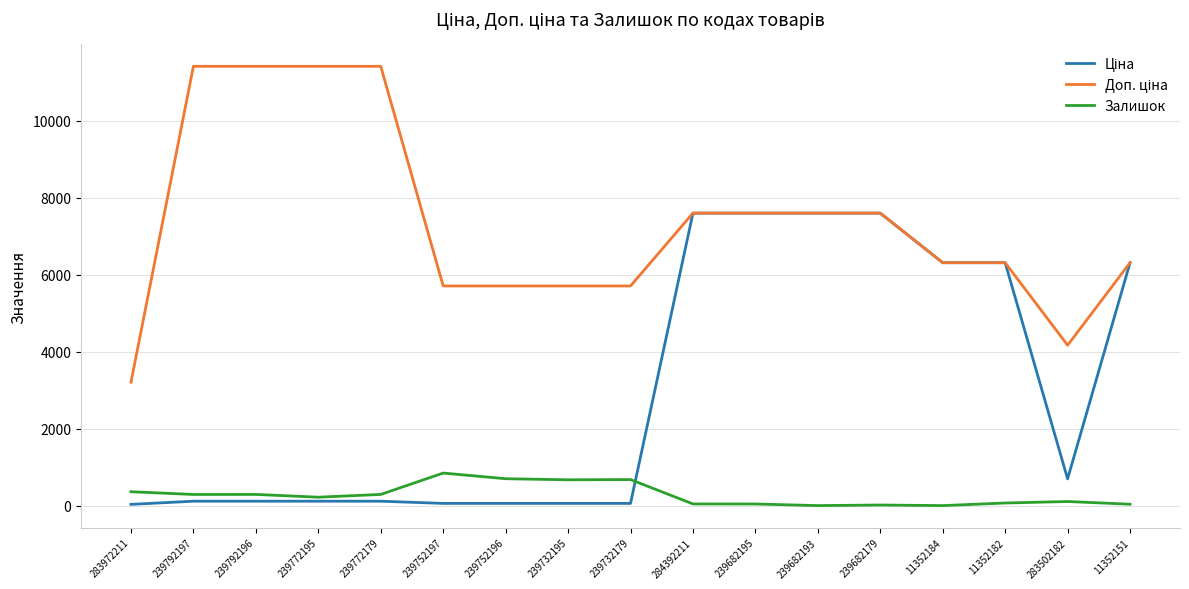

Is it true that Залишок equals 67.0 at 11352182?

True